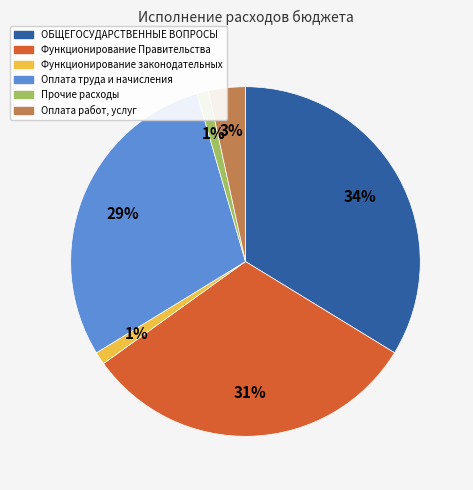

To the nearest percent, what is the average slice percentage?

17%